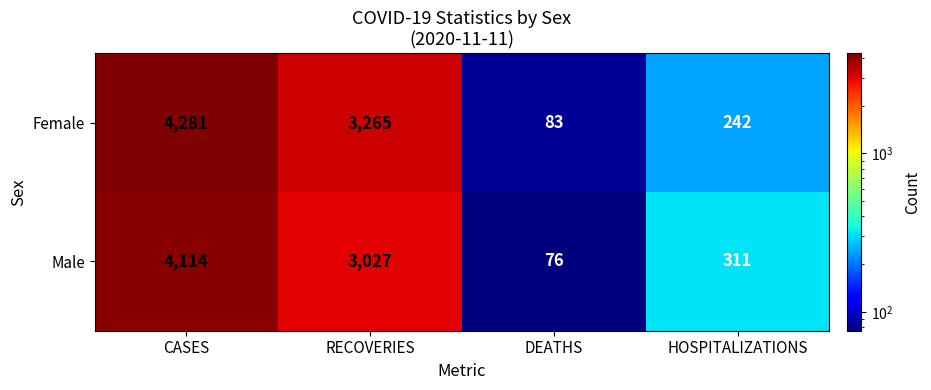

What is the difference between the maximum and minimum values in the Male series?

4038